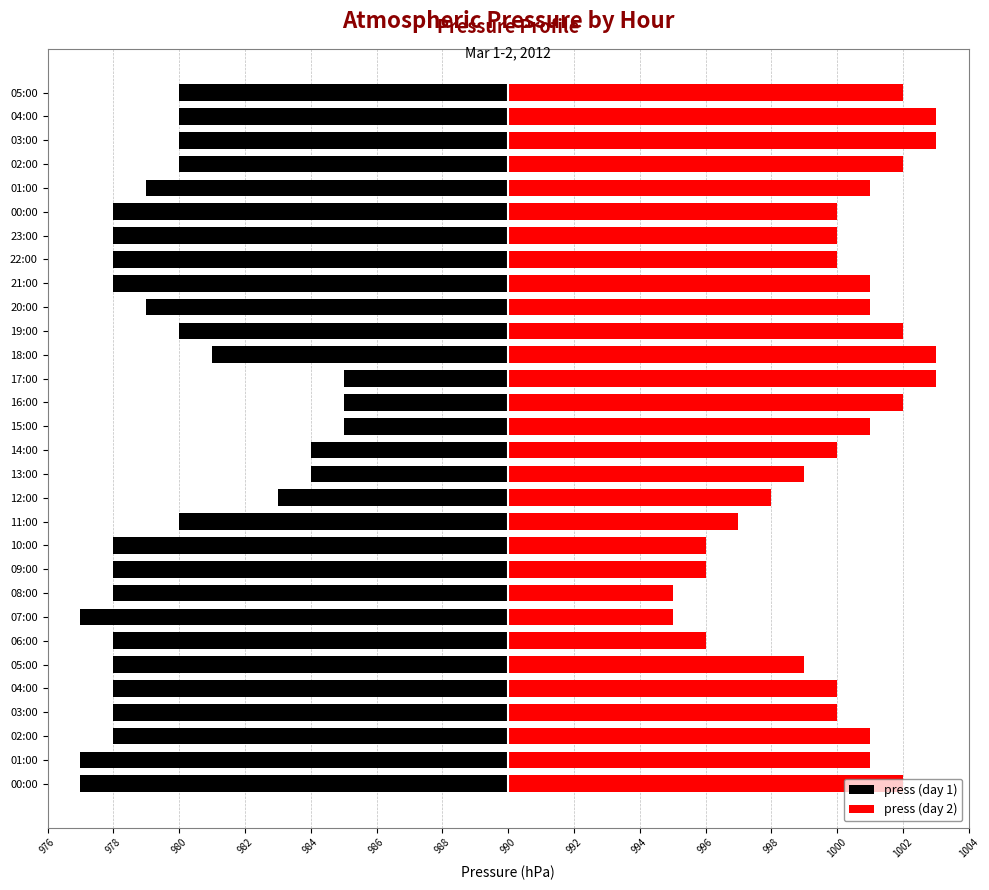

True or false: press (day 2) has a value of 15 at 01:00.

False